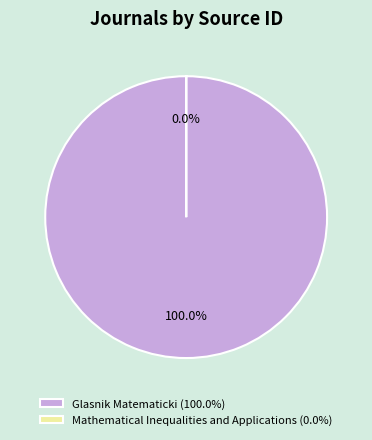

Is Glasnik Matematicki the majority of the pie?

Yes